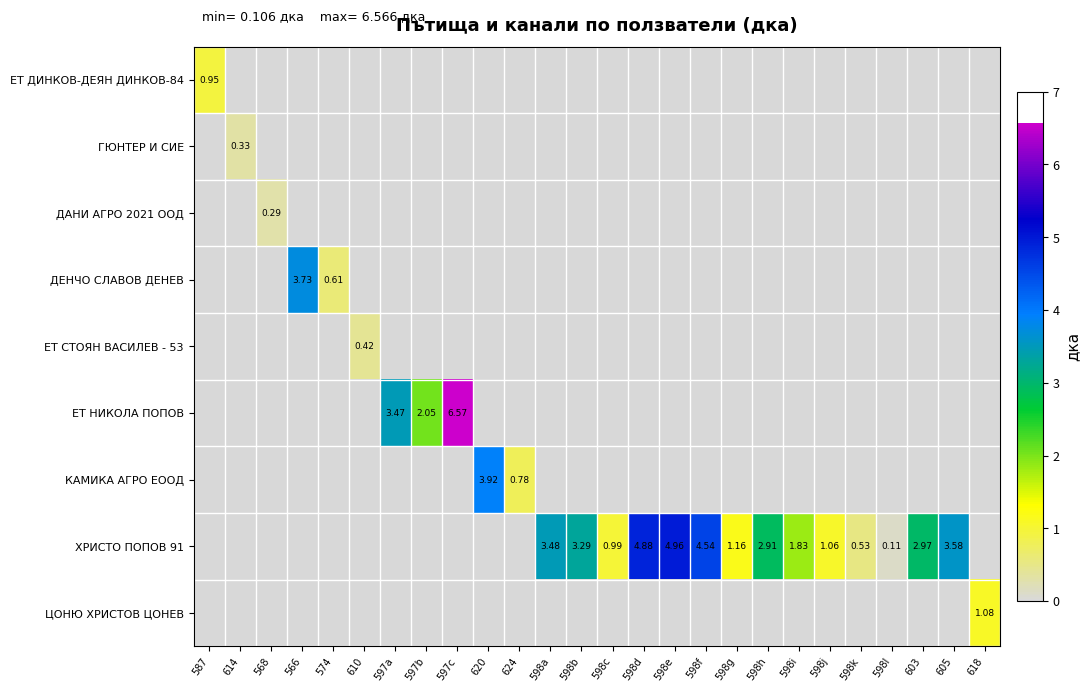

Which series has the widest spread of values?

ЕТ НИКОЛА ПОПОВ